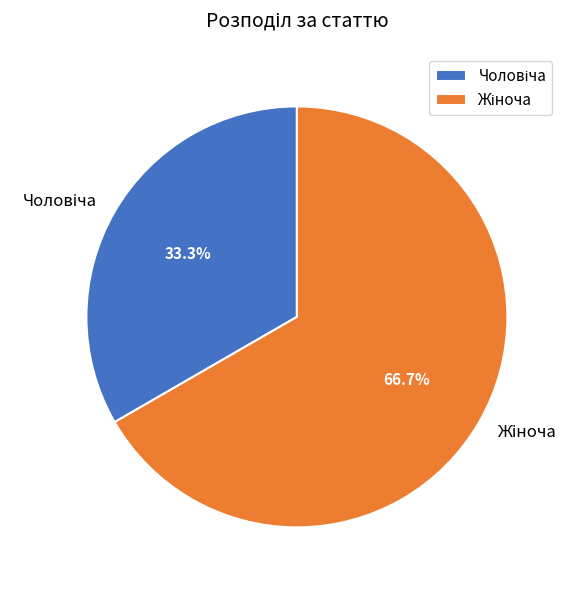

Is there a majority slice in this chart?

Yes